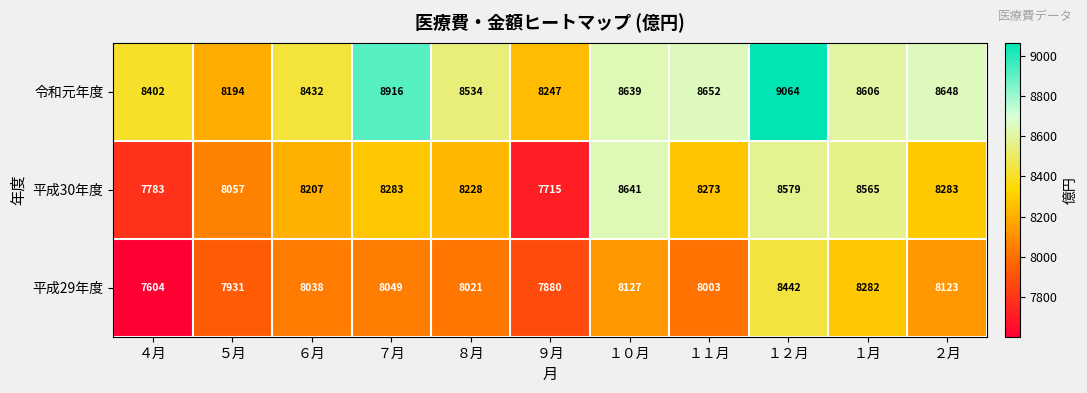

What is the spread (max minus min) of values at １１月?

649